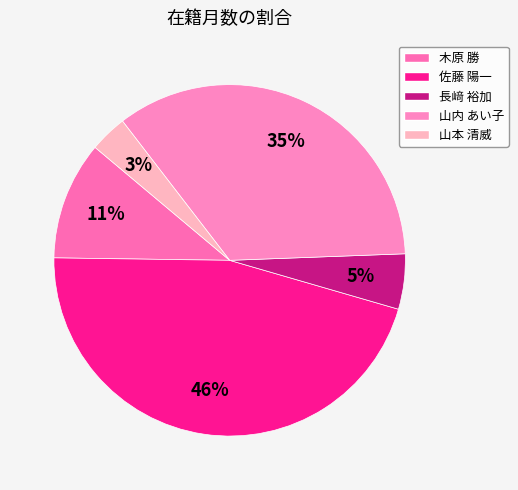

Rank the categories by value from highest to lowest.

佐藤 陽一, 山内 あい子, 木原 勝, 長﨑 裕加, 山本 清威